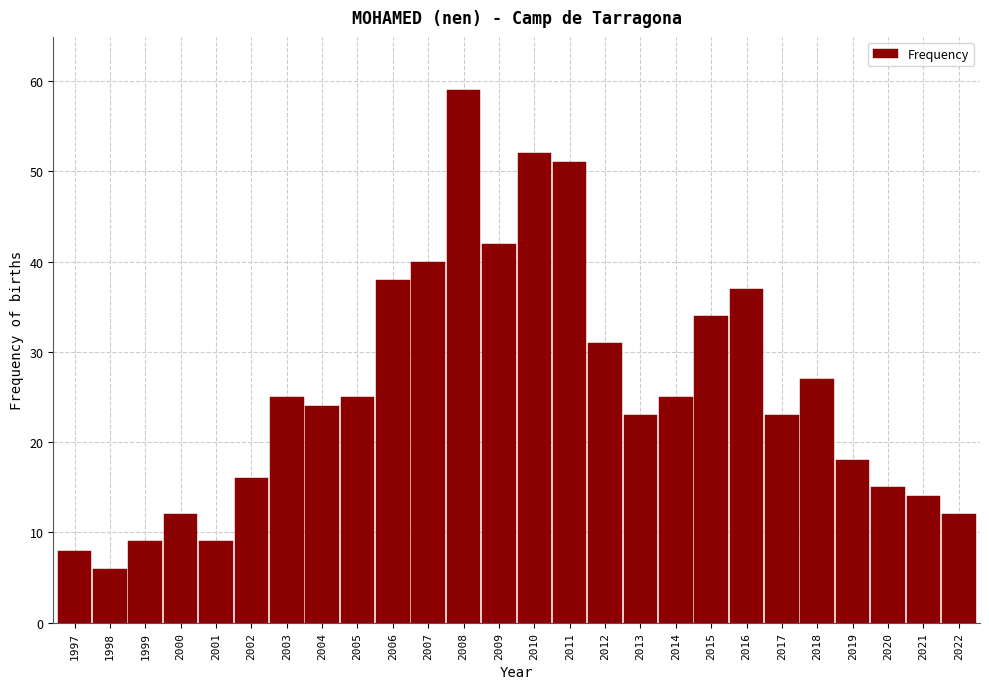

Reading left to right, extract all data points from this chart.

1997=8	1998=6	1999=9	2000=12	2001=9	2002=16	2003=25	2004=24	2005=25	2006=38	2007=40	2008=59	2009=42	2010=52	2011=51	2012=31	2013=23	2014=25	2015=34	2016=37	2017=23	2018=27	2019=18	2020=15	2021=14	2022=12